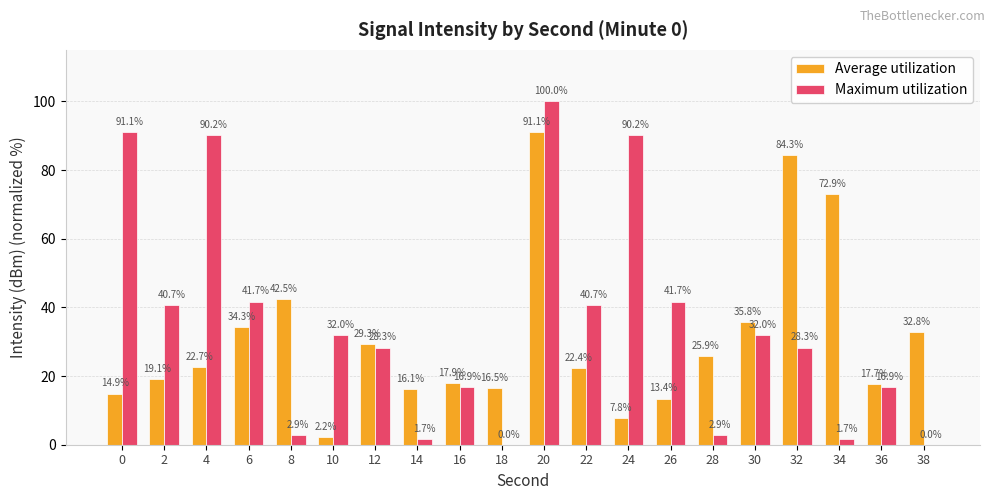

What is the total value across all series at 26?

55.1